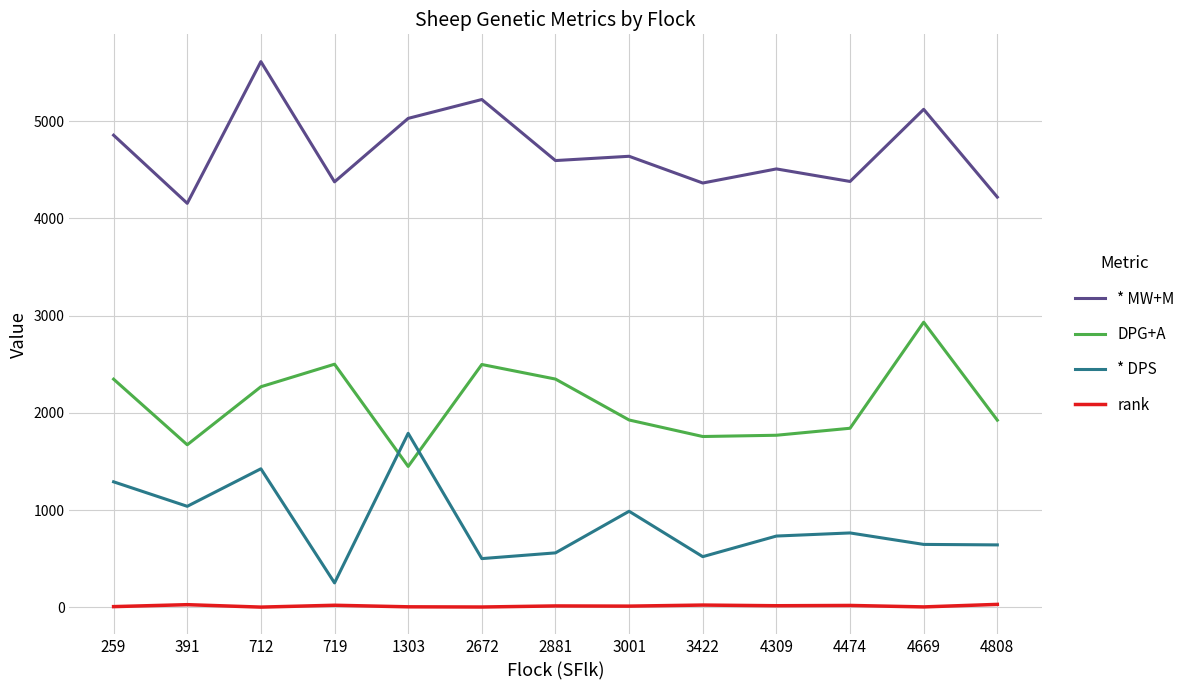

True or false: * DPS has a value of 1789 at 1303.

True